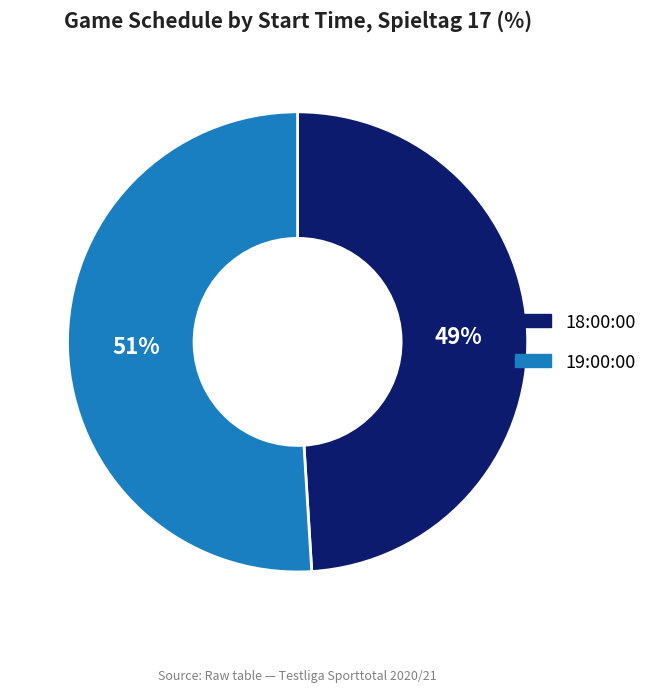

To the nearest percent, what is the difference between the 18:00:00 and 19:00:00 slice percentages?

2%